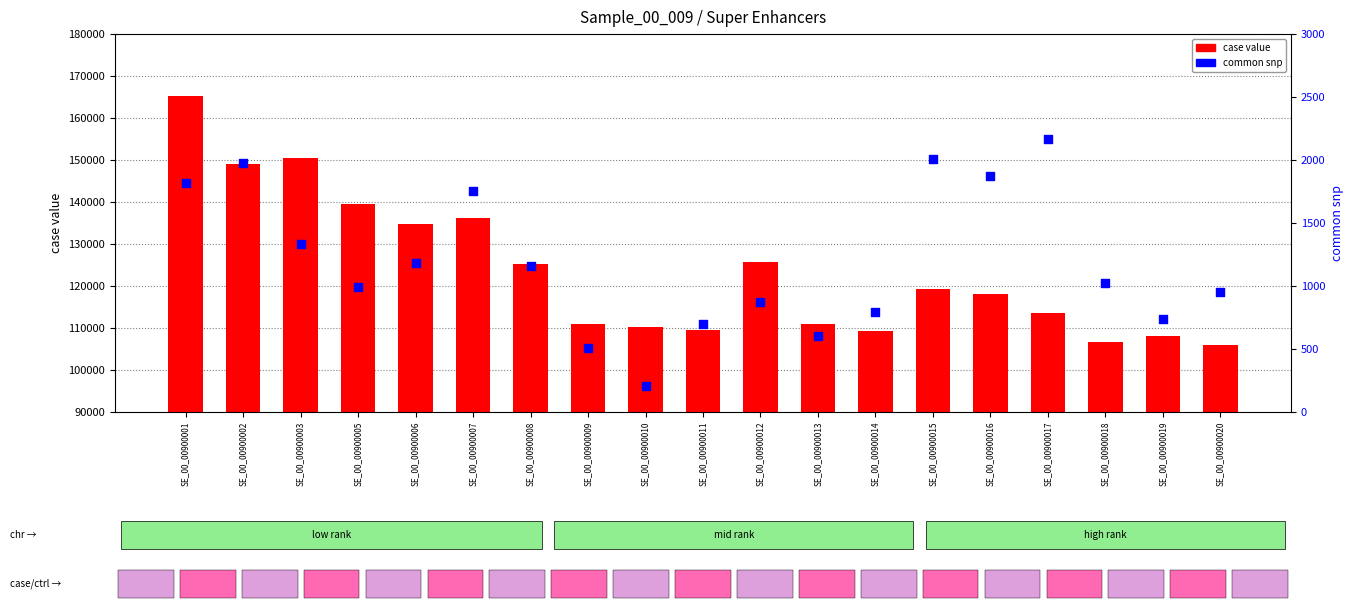

At how many categories does at least one series exceed 155995?

1